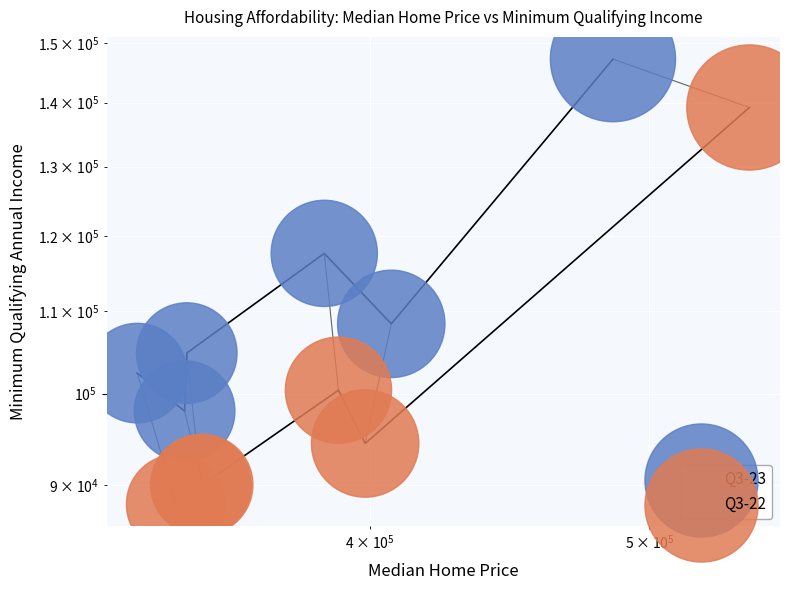

Which series has the largest total across all categories?

Q3-23